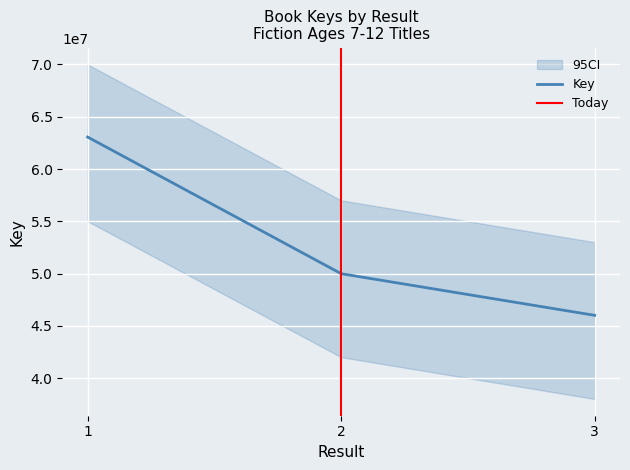

Count the number of categories in the chart.

3